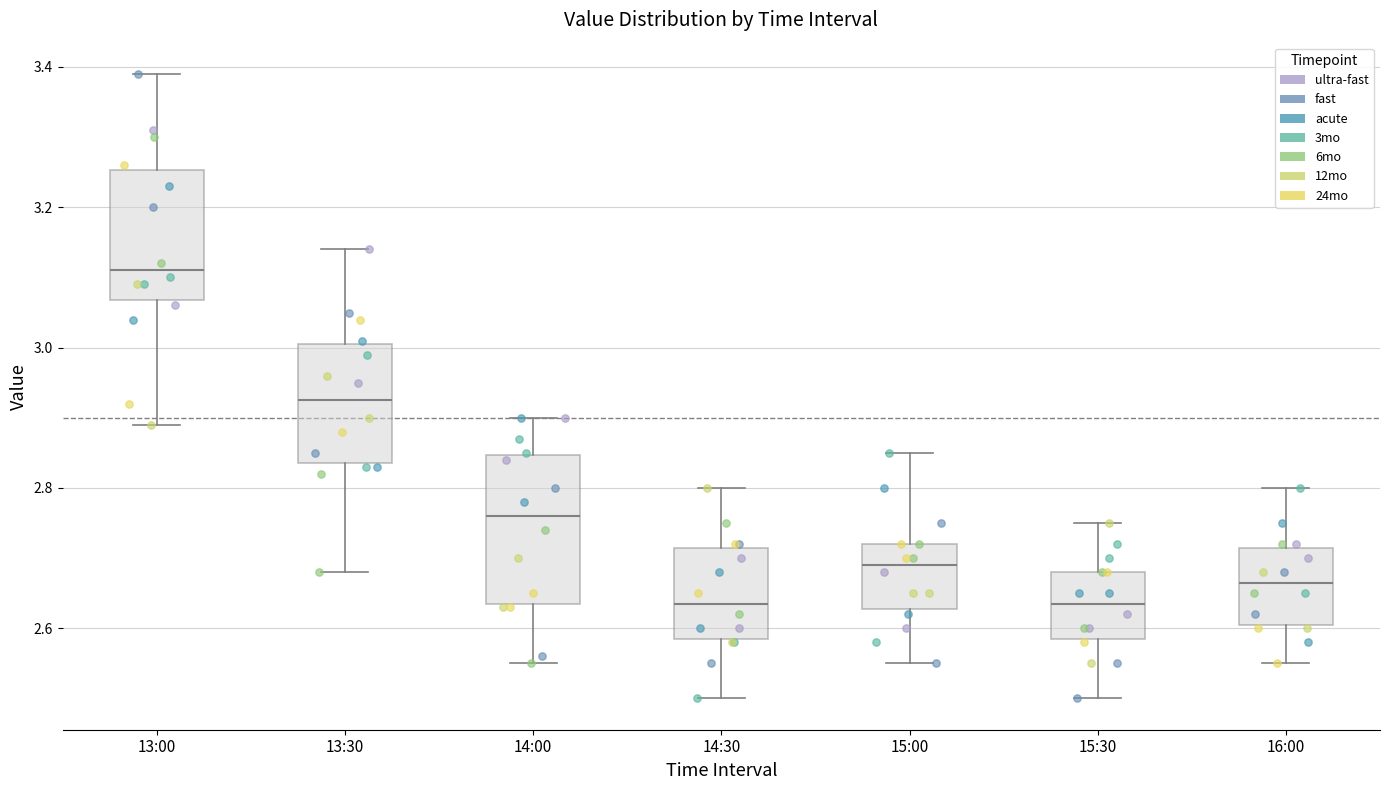

Reading left to right, read every box against the y-axis: the position of its median line, the range the box covers, and the ends of its whiskers. The values are not printed on the chart, so give them approximately, as read against the axis.

13:00: median 3.12, box 3.06 to 3.26, whiskers 2.90 to 3.40
13:30: median 2.92, box 2.84 to 3.00, whiskers 2.68 to 3.14
14:00: median 2.76, box 2.64 to 2.84, whiskers 2.56 to 2.90
14:30: median 2.64, box 2.58 to 2.72, whiskers 2.50 to 2.80
15:00: median 2.70, box 2.62 to 2.72, whiskers 2.56 to 2.86
15:30: median 2.64, box 2.58 to 2.68, whiskers 2.50 to 2.76
16:00: median 2.66, box 2.60 to 2.72, whiskers 2.56 to 2.80